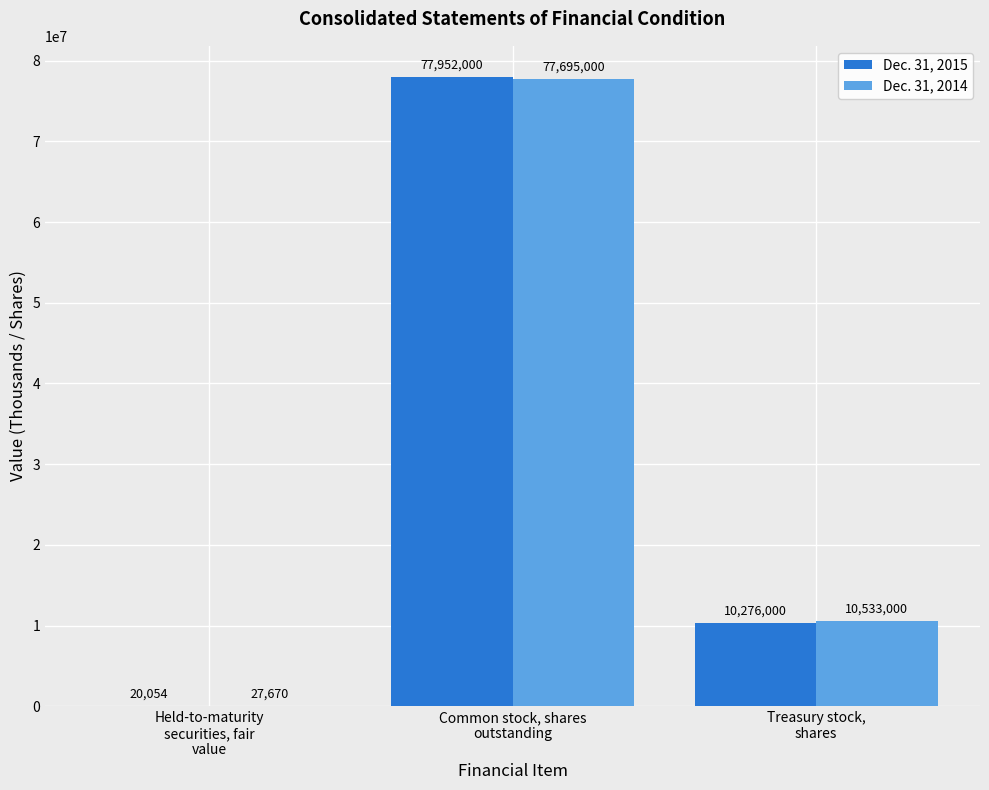

Which series has the largest range (max minus min)?

Dec. 31, 2015